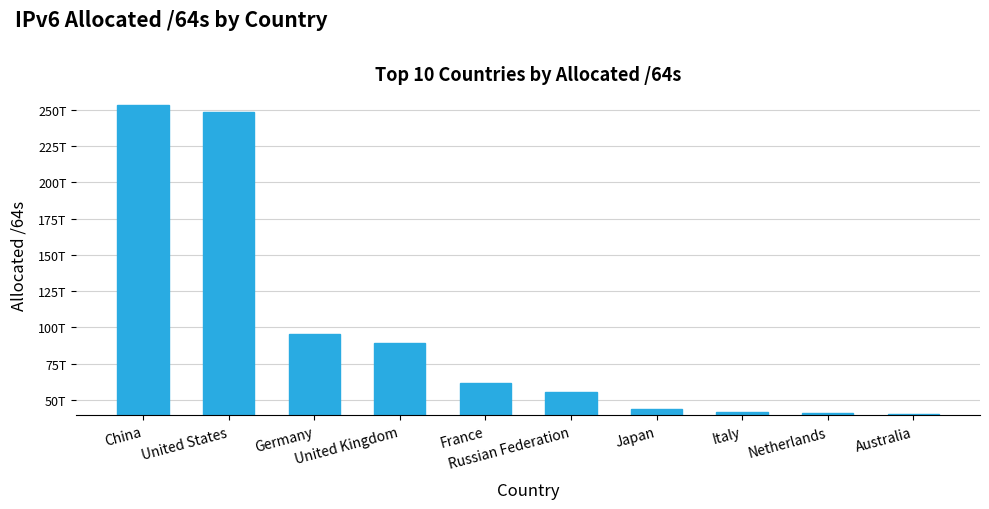

True or false: the data shows 89129176334336 at United Kingdom.

True